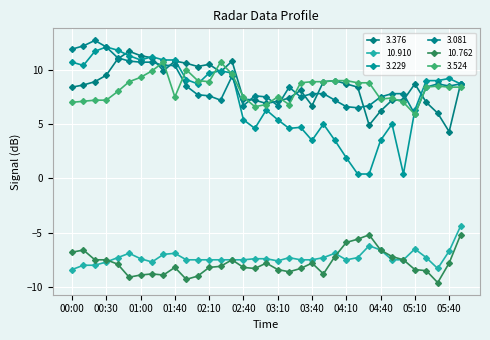

At which category does 10.910 reach its first local valley?

01:10